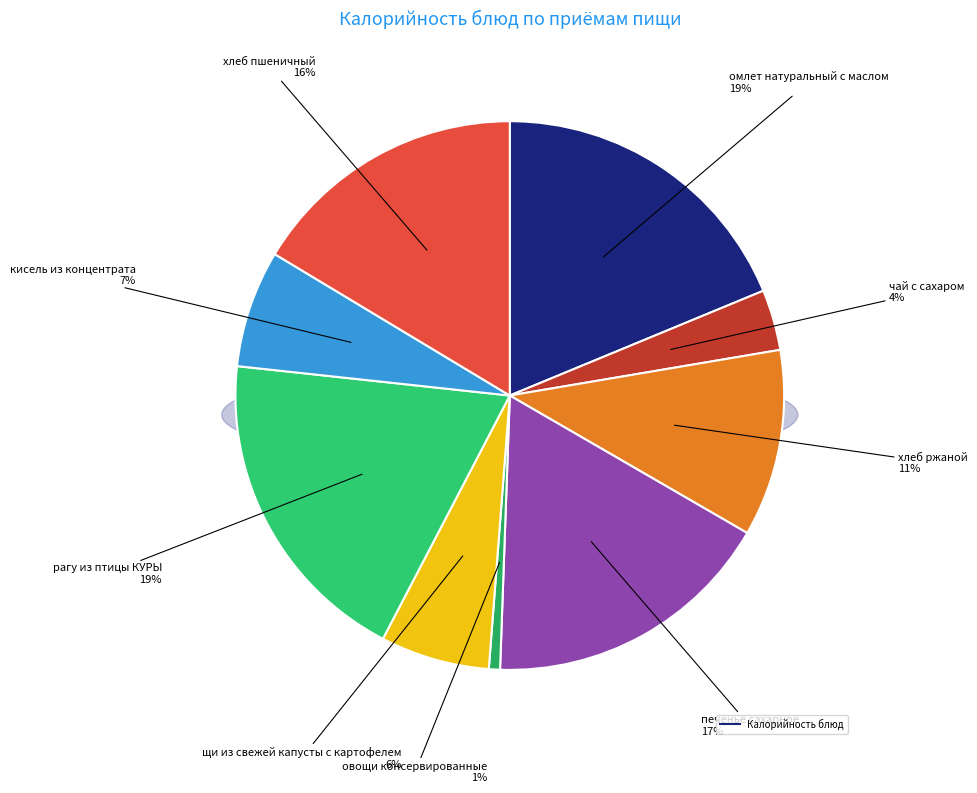

Rank the categories by value from lowest to highest.

овощи консервированные, чай с сахаром, щи из свежей капусты с картофелем, кисель из концентрата, хлеб ржаной, хлеб пшеничный, печенье сахарное, омлет натуральный с маслом, рагу из птицы КУРЫ